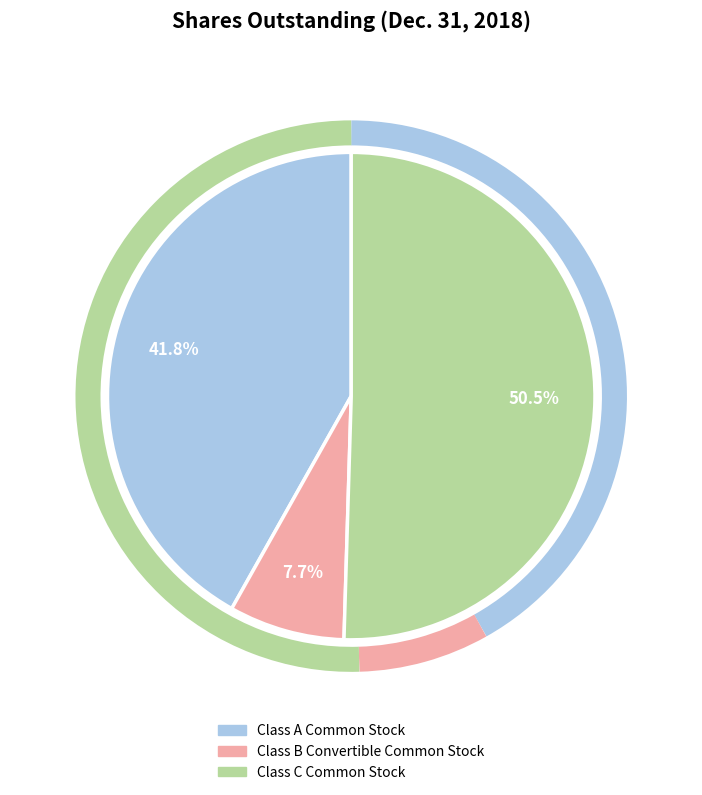

Which has a higher value, Class C Common Stock or Class B Convertible Common Stock?

Class C Common Stock